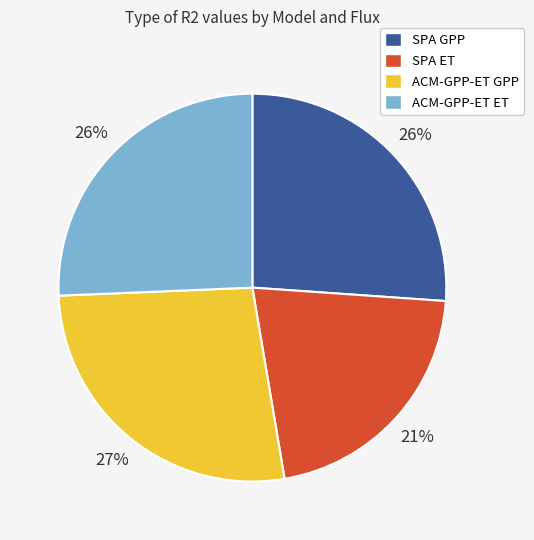

What is the largest slice in the pie chart?

ACM-GPP-ET GPP